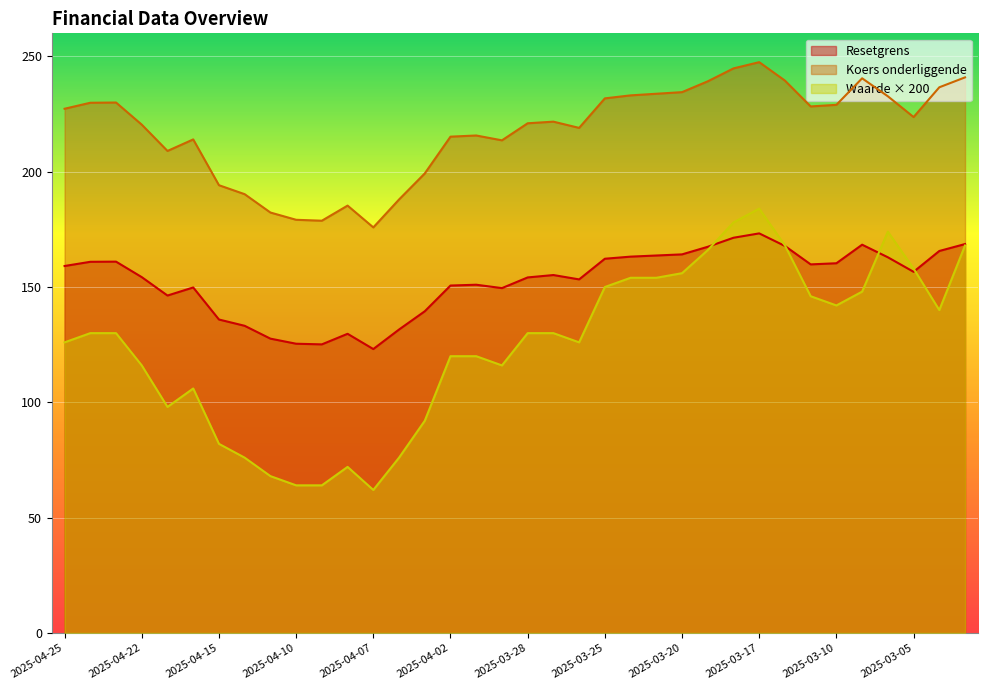

Rank the series by their maximum value, from lowest to highest.

Resetgrens, Waarde × 200, Koers onderliggende